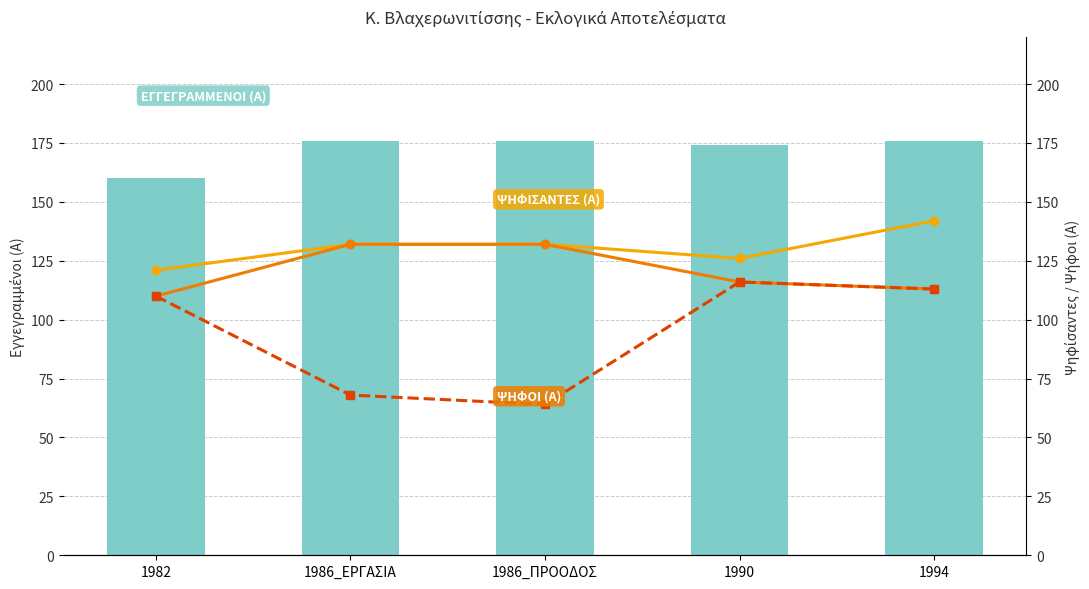

Between 1982 and 1986_ΠΡΟΟΔΟΣ, which series saw the biggest shift?

ΨΗΦΟΙ (Α)